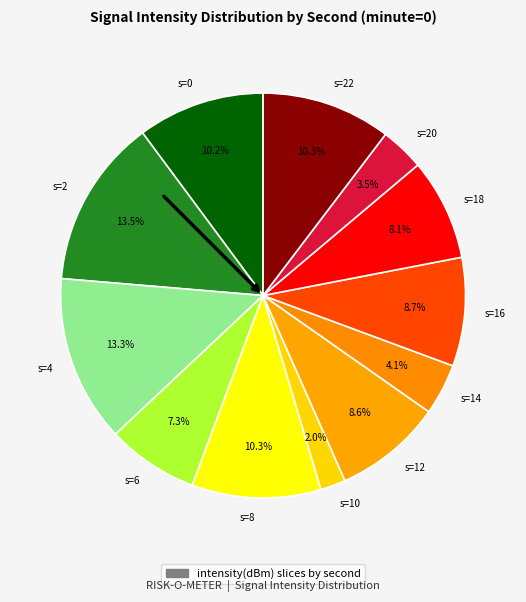

Between s=10 and s=8, which is larger?

s=8